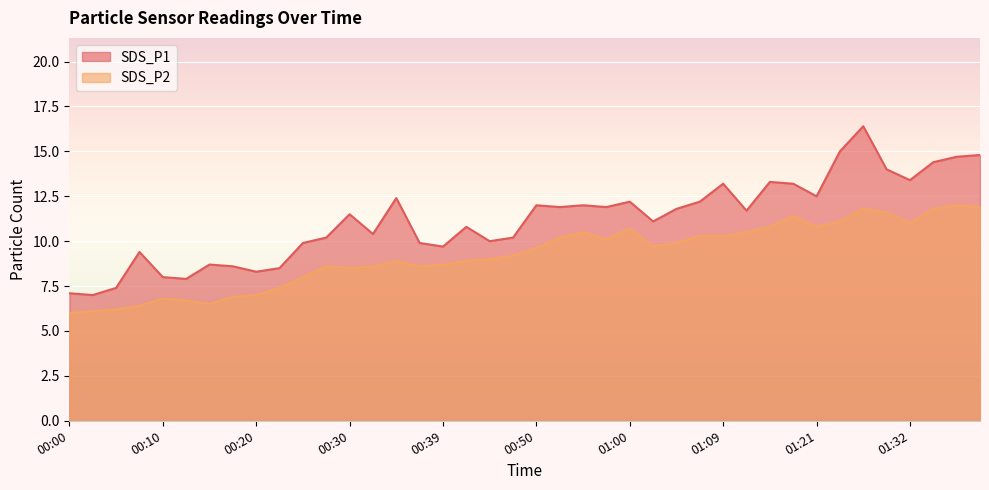

How many lines are shown in the chart?

2